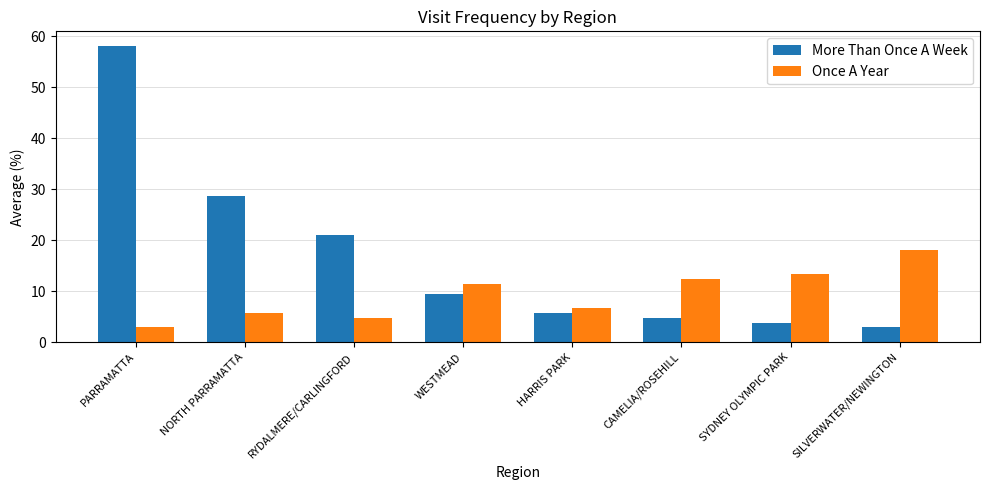

True or false: More Than Once A Week has a value of 34.5 at RYDALMERE/CARLINGFORD.

False